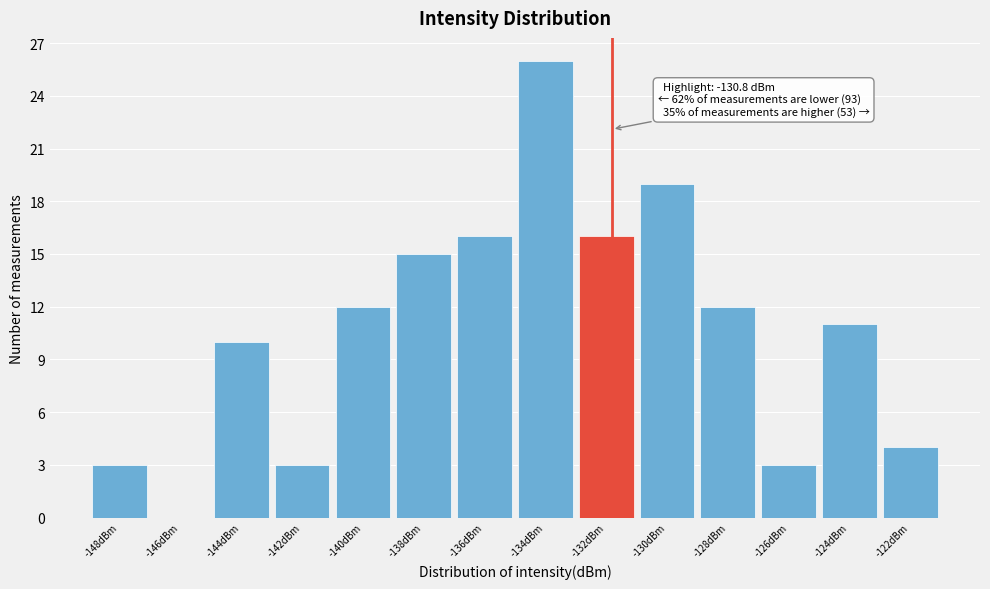

Reading left to right, list all the values displayed in this chart.

-148dBm=3	-146dBm=0	-144dBm=10	-142dBm=3	-140dBm=12	-138dBm=15	-136dBm=16	-134dBm=26	-132dBm=16	-130dBm=19	-128dBm=12	-126dBm=3	-124dBm=11	-122dBm=4